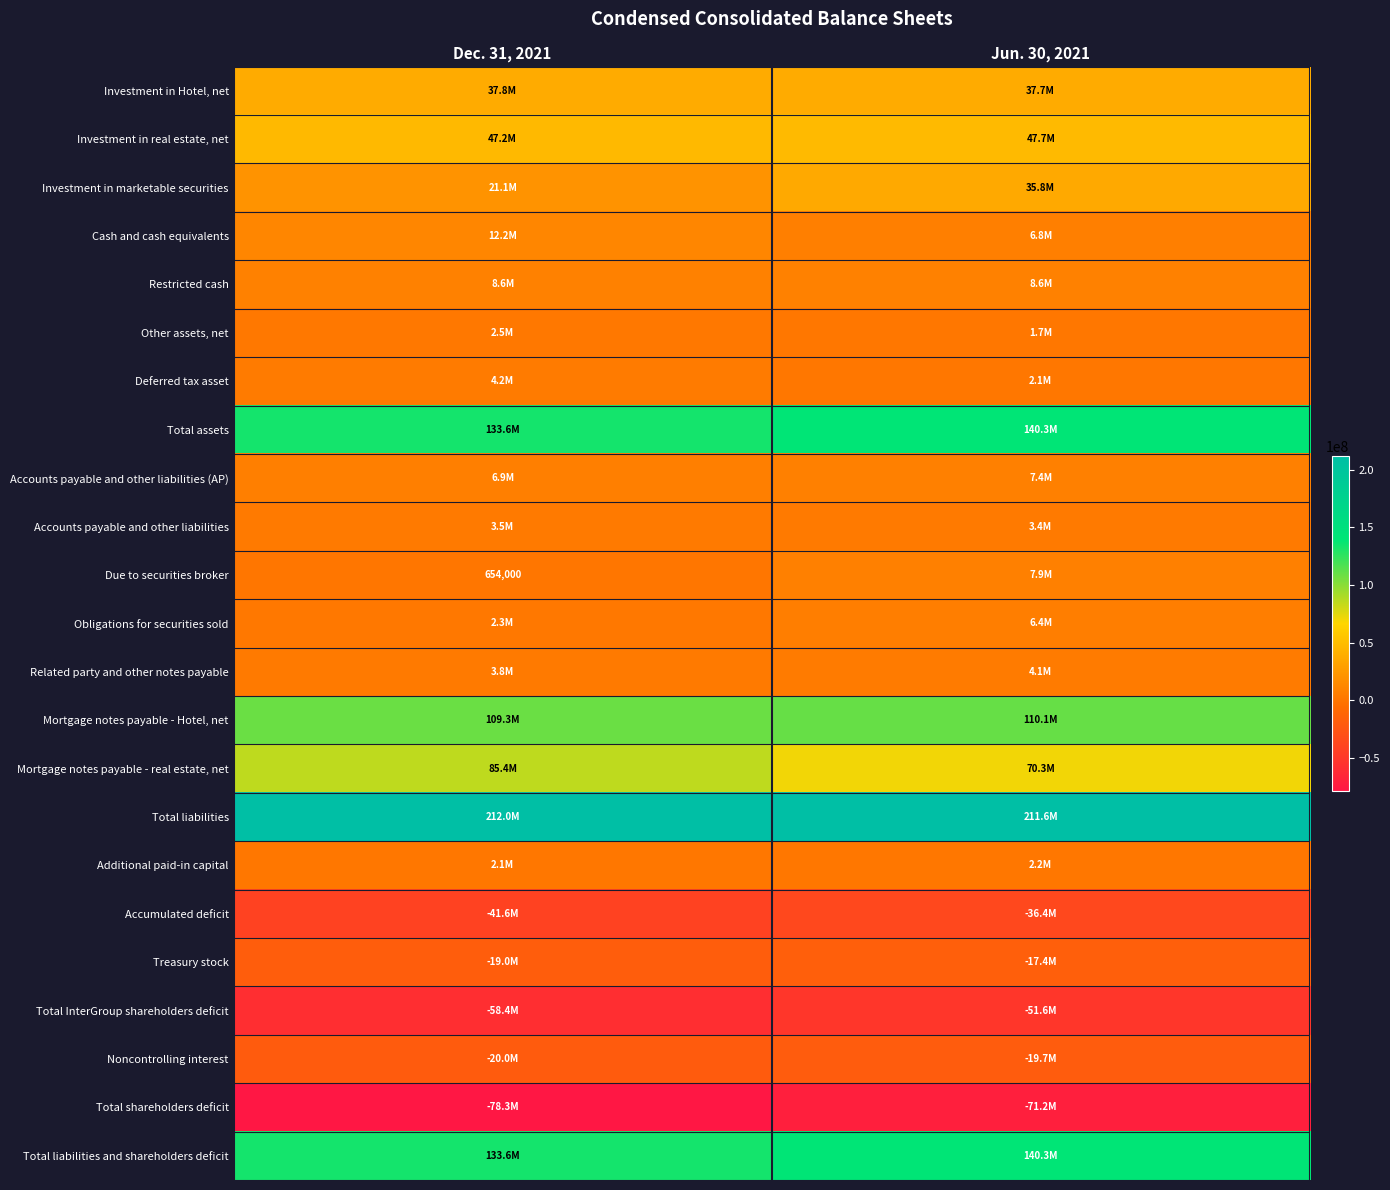

Which has a higher value, Dec. 31, 2021 or Jun. 30, 2021?

Dec. 31, 2021